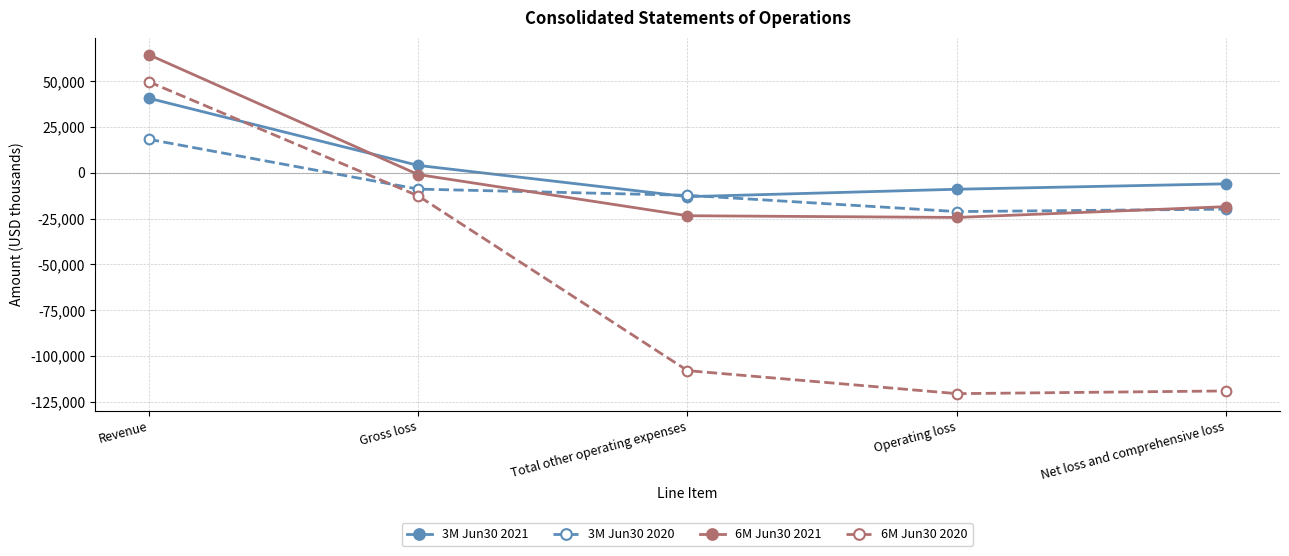

What is the value of the 6M Jun30 2021 point at the 4th from the left?

-24331